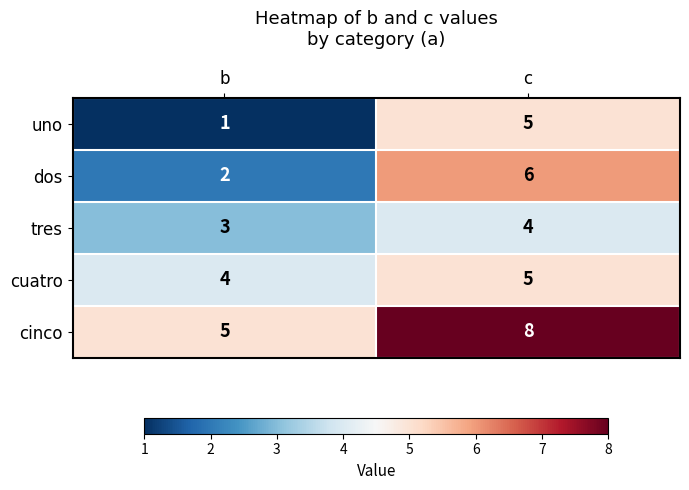

Is it true that dos equals 1 at b?

False